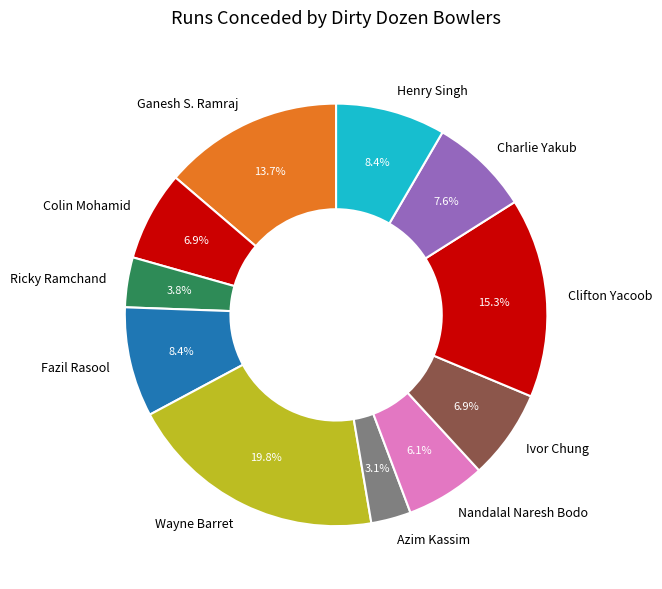

Is there any slice that represents more than half of the pie?

No